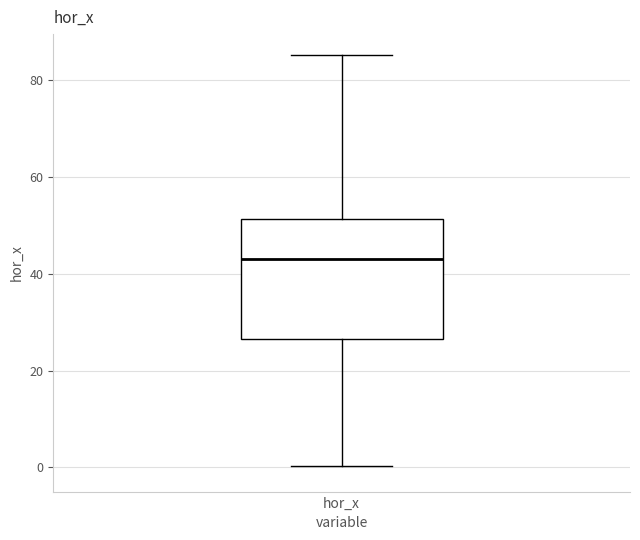

Where does the lower whisker of the box for hor_x end on the y-axis? The values are not printed on the chart, so give them approximately, as read against the axis.

0